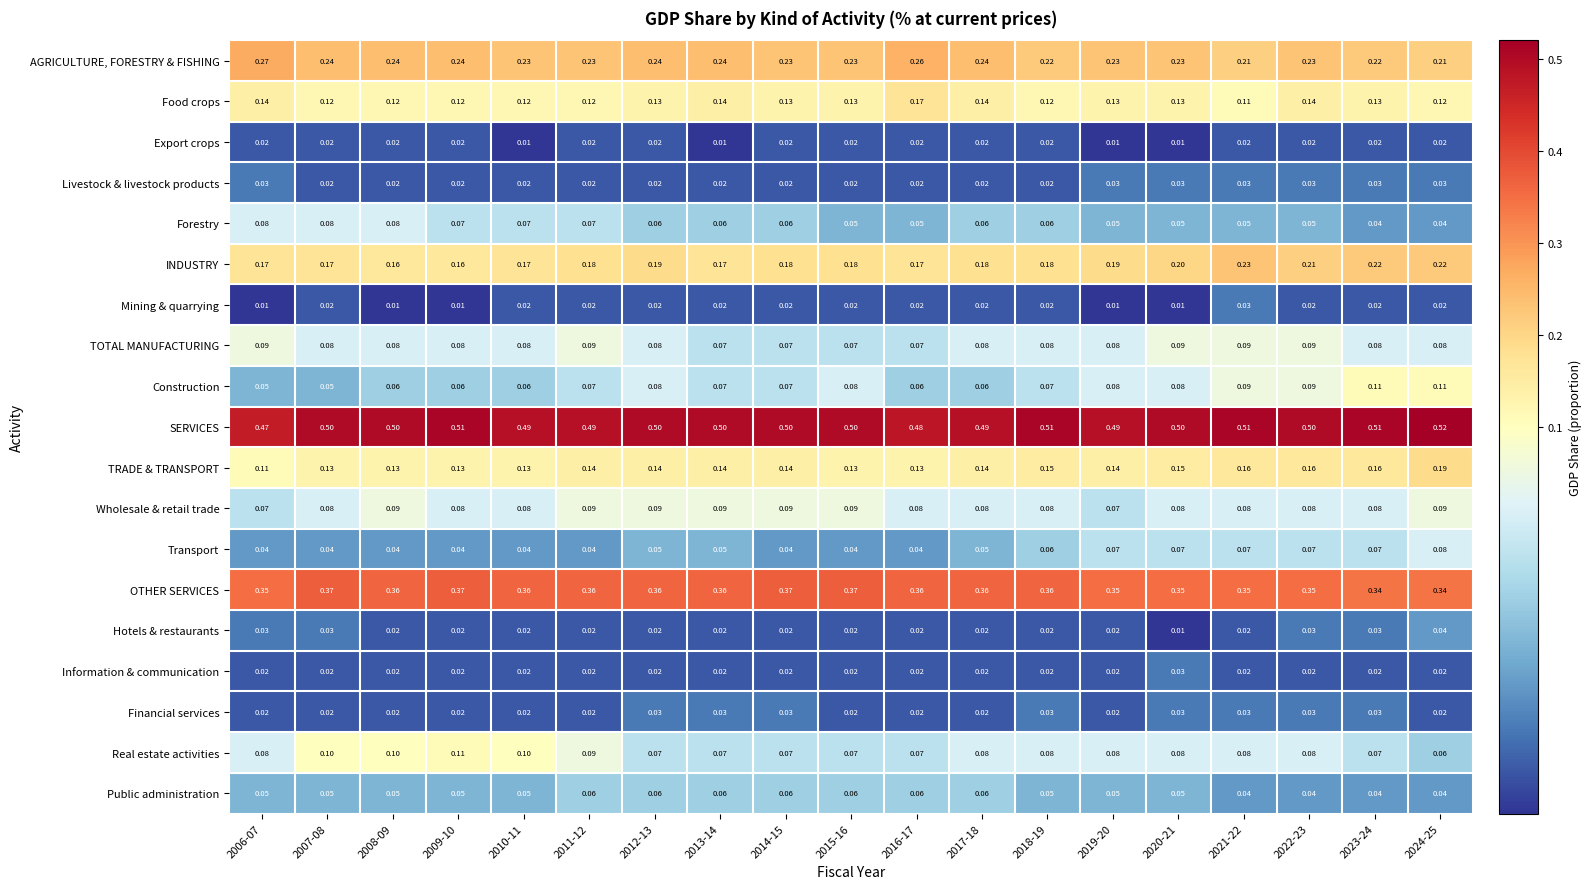

Is the value of SERVICES at 2006-07 greater than the value of INDUSTRY at 2014-15?

Yes